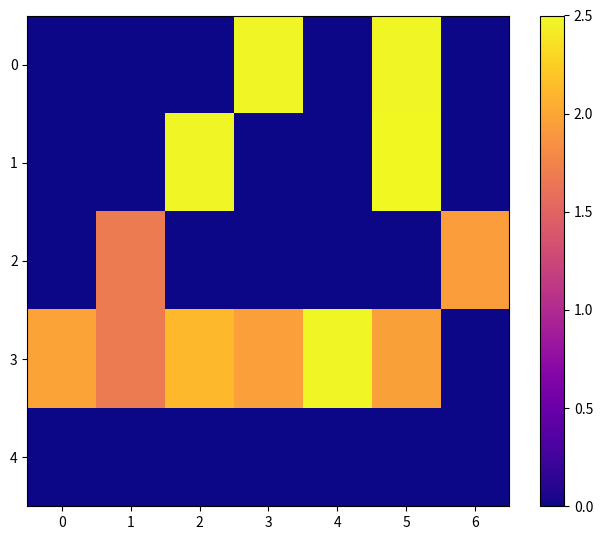

Rank the series at 6 from highest to lowest value.

2, 0, 1, 3, 4